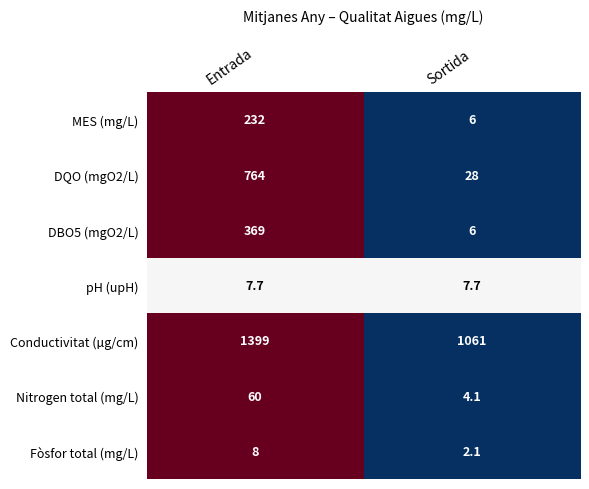

List the series in order of their peak value, highest first.

Conductivitat (µg/cm), DQO (mgO2/L), DBO5 (mgO2/L), MES (mg/L), Nitrogen total (mg/L), Fòsfor total (mg/L), pH (upH)